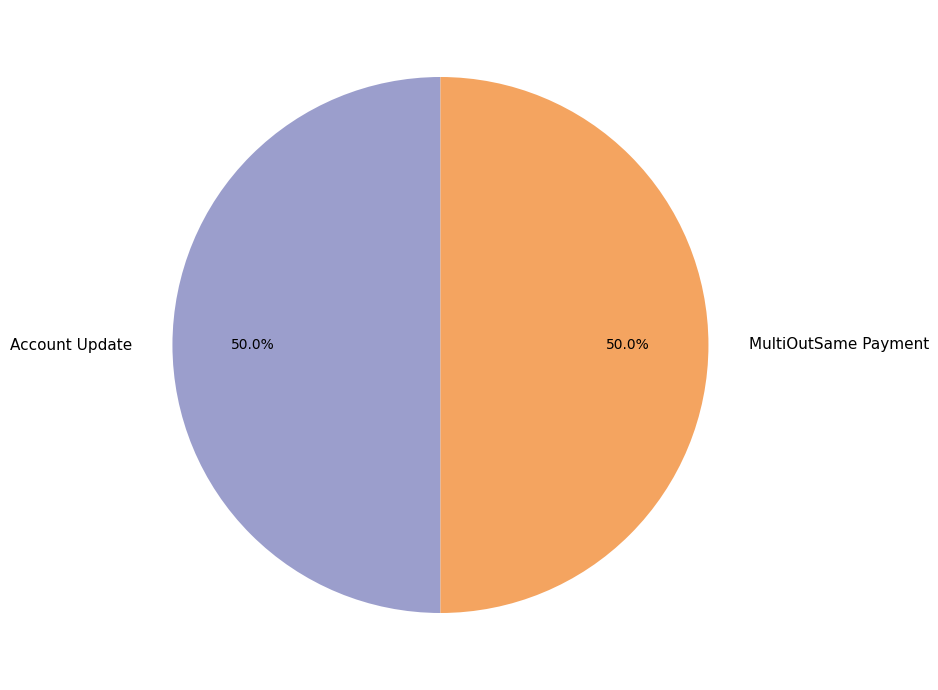

Approximately how many times larger is the value at MultiOutSame Payment compared to Account Update?

1.0